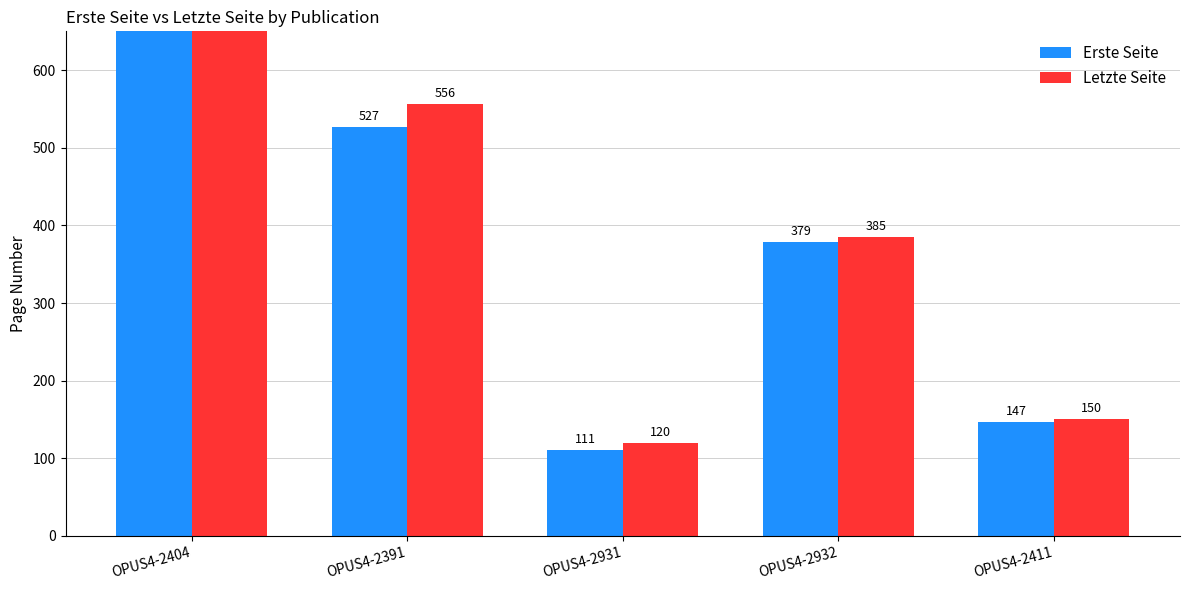

What are all the series names shown in the legend?

Erste Seite, Letzte Seite